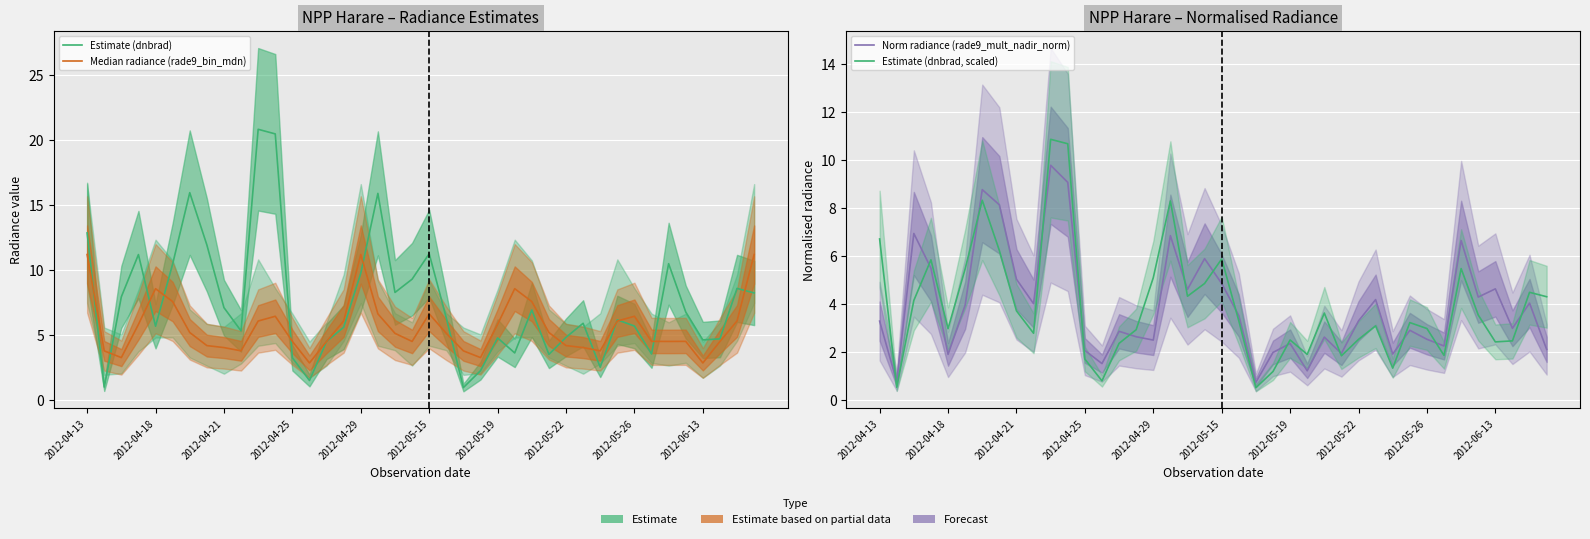

What is the total value across all series at 17?

37.7